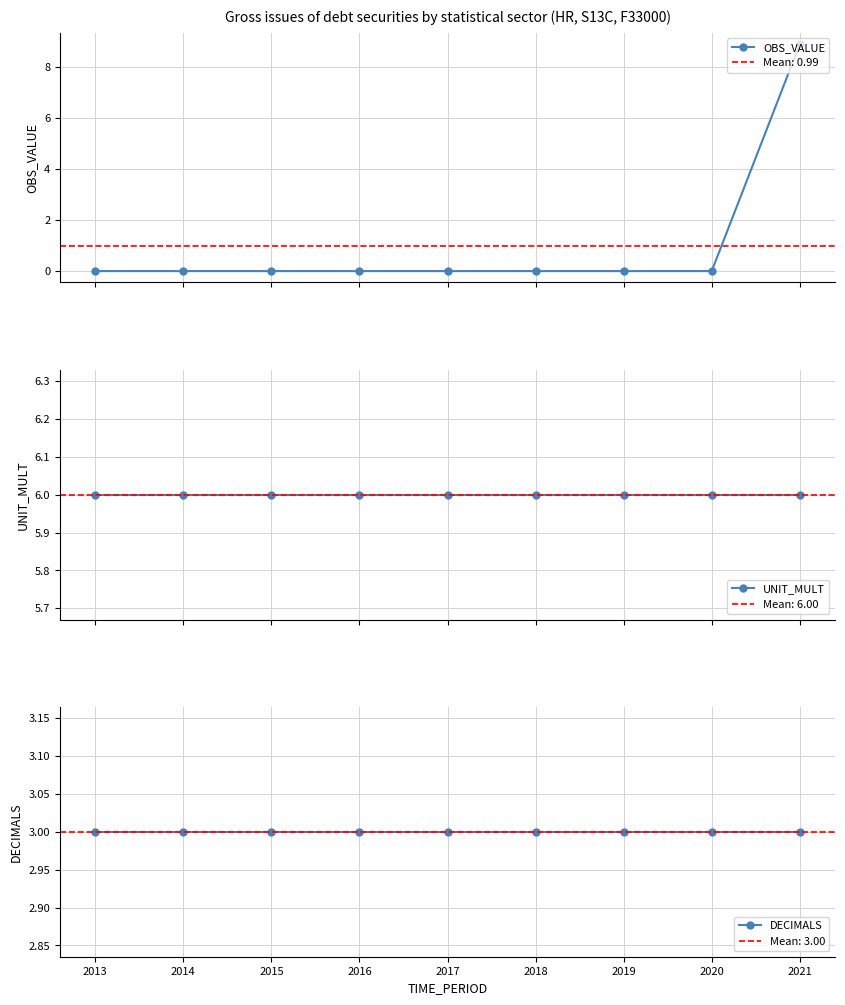

What is the highest value of the OBS_VALUE series?

8.9